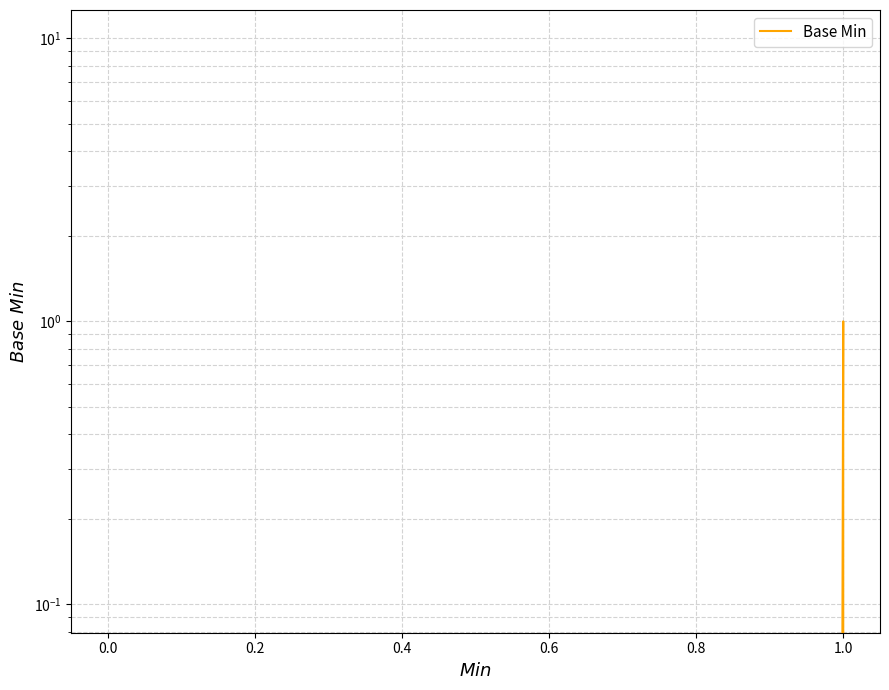

What is the difference between the maximum and minimum values?

1